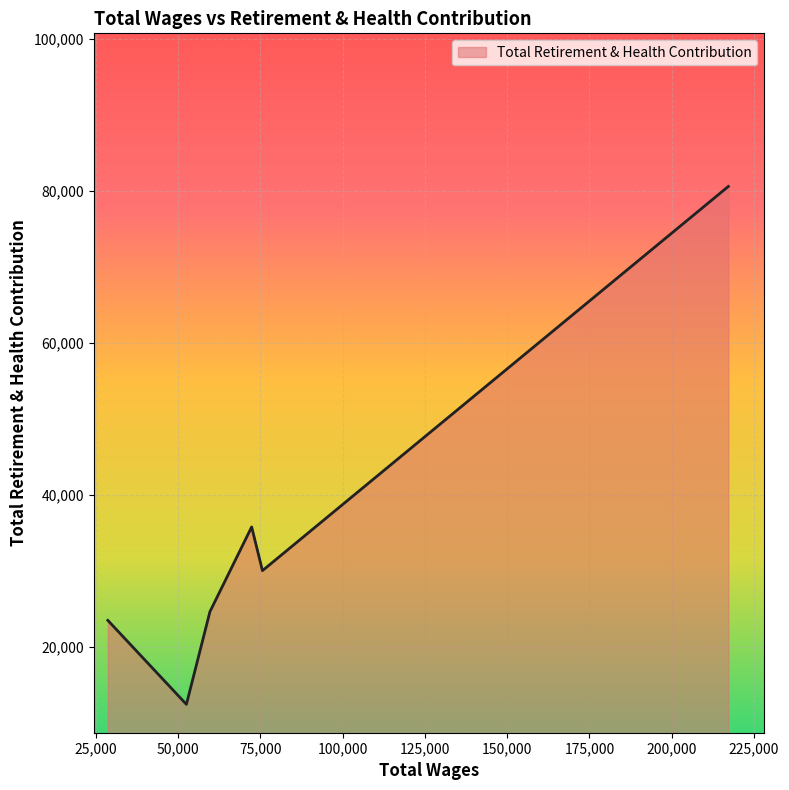

How many lines are shown in the chart?

1